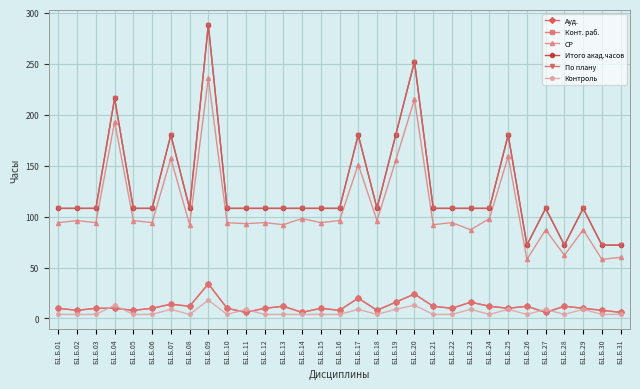

At how many categories does at least one series exceed 15?

31